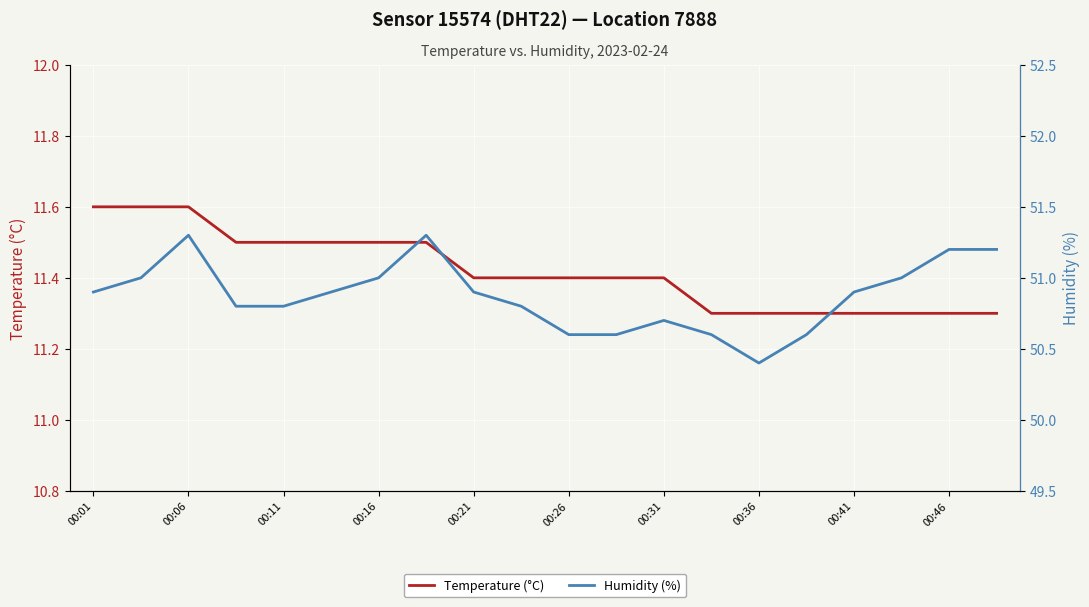

The Temperature (°C) series shows 15.0 at 00:46. True or false?

False